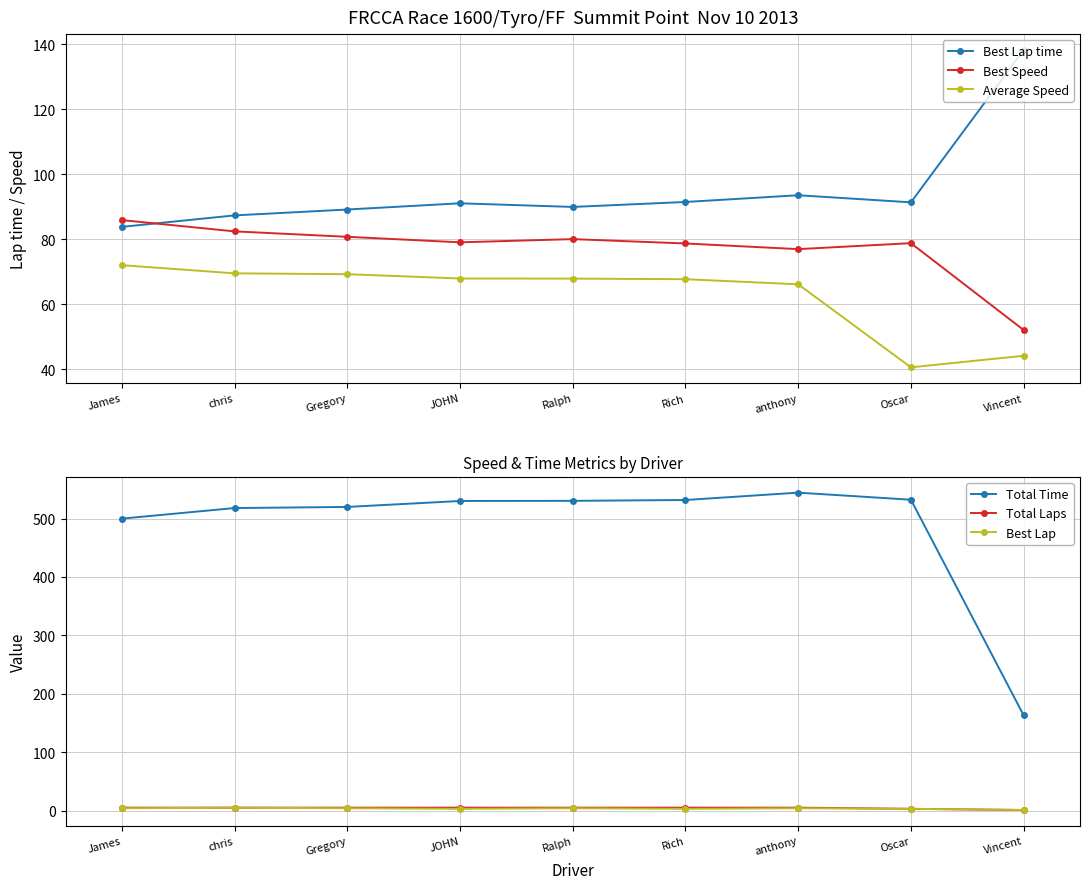

True or false: Best Lap has more than 2 interior local peaks.

True